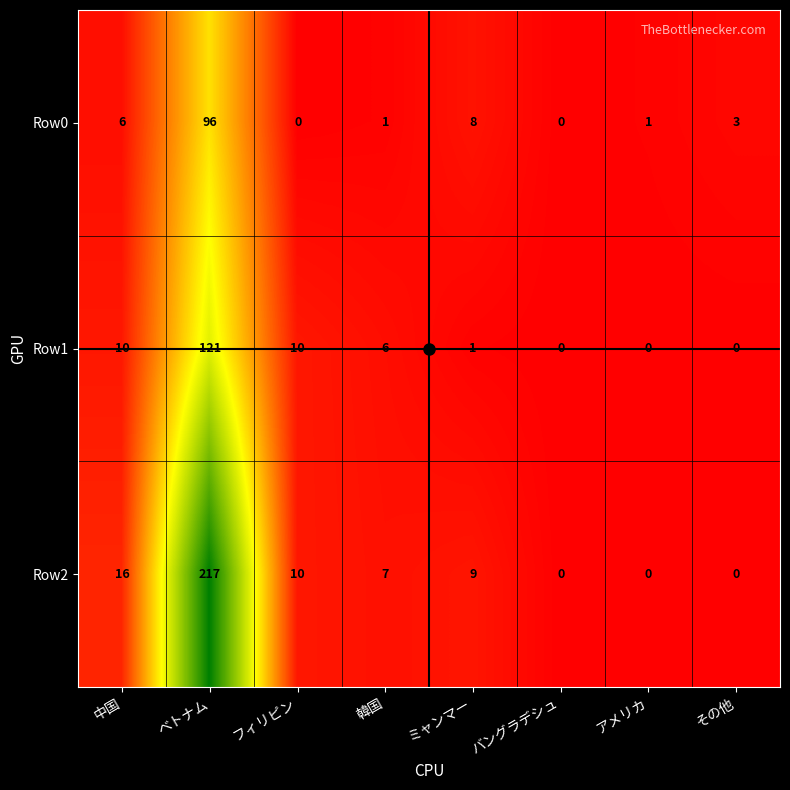

How many data points in Row2 are less than 9?

4